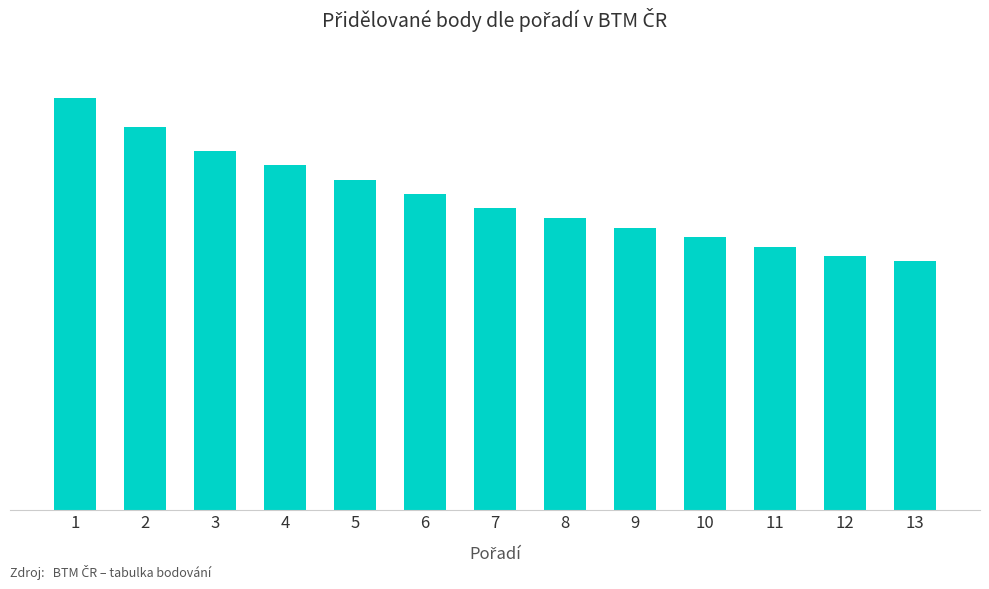

Reading left to right, transcribe all the data shown in this chart.

1=860	2=800	3=750	4=720	5=690	6=660	7=630	8=610	9=590	10=570	11=550	12=530	13=520